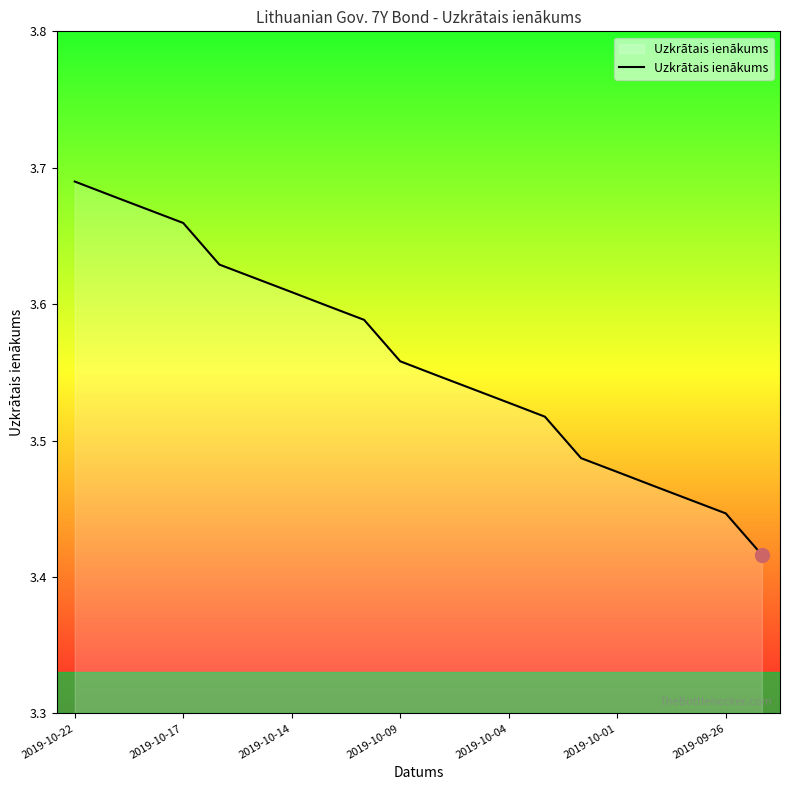

Does the chart display data point markers on the line(s)?

No